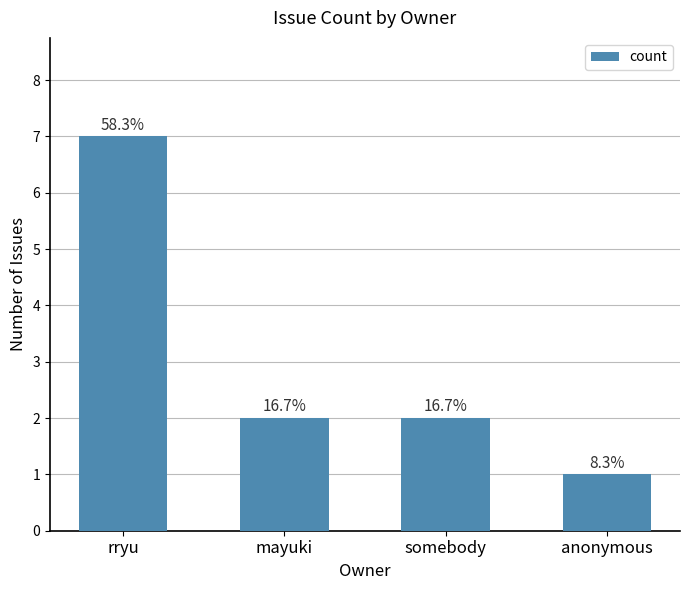

List the labels in order of value, largest first.

rryu, mayuki, somebody, anonymous